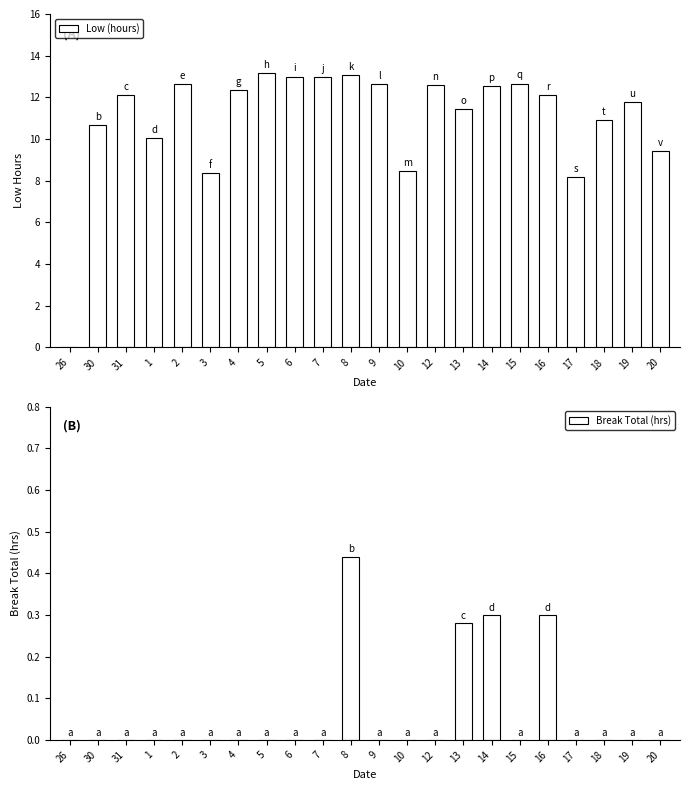

What value does the Low (hours) series have at 30?

10.7